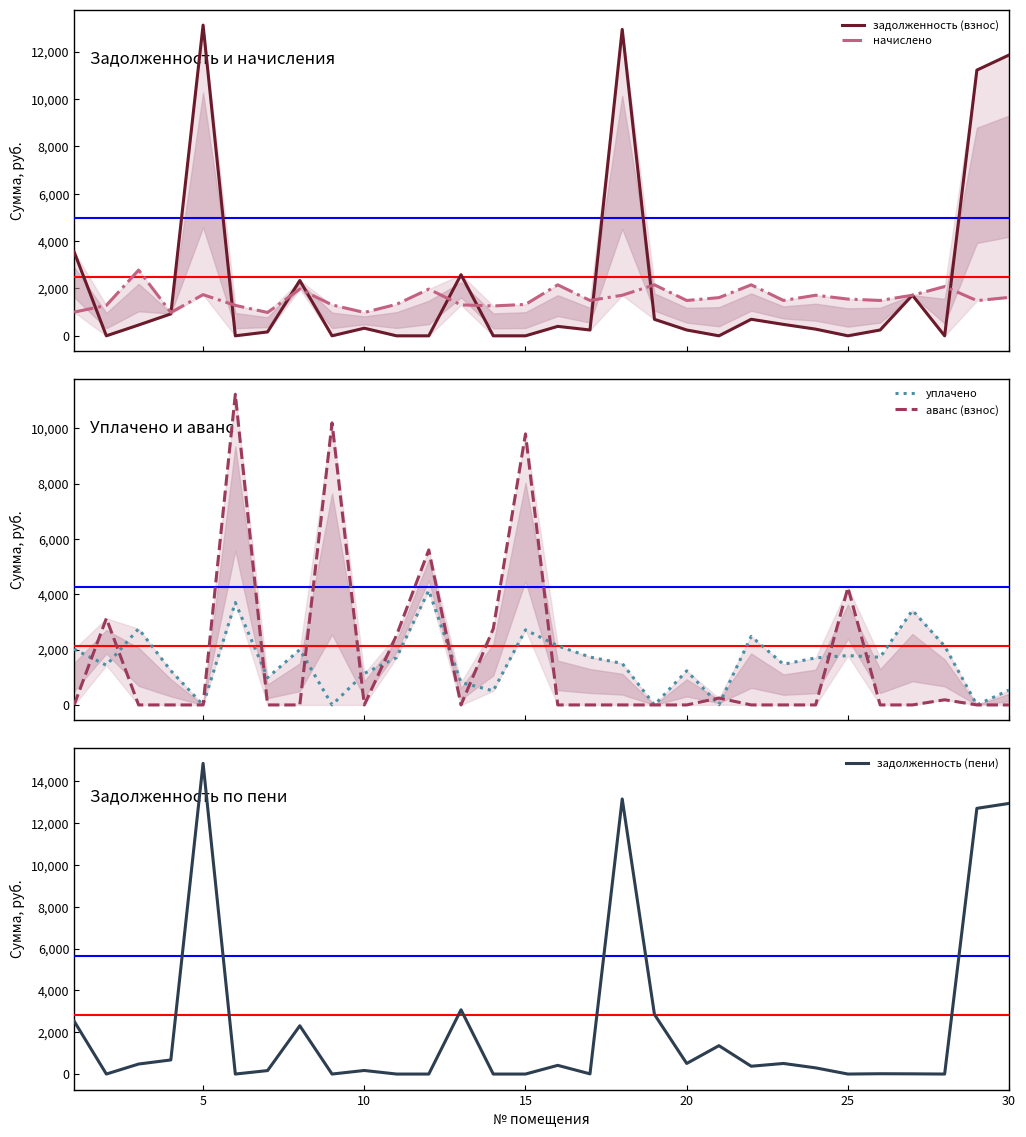

Does the chart have visible grid lines?

No